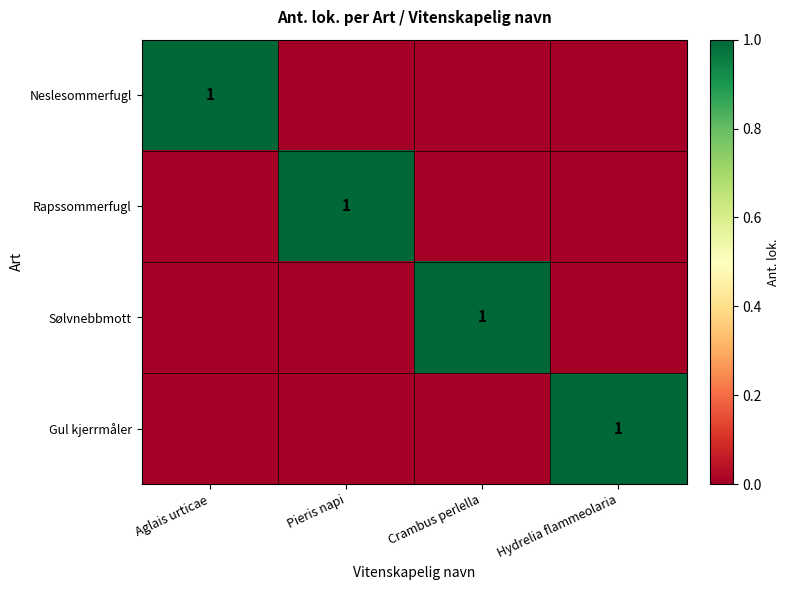

What is the difference between the maximum and minimum values in the Neslesommerfugl series?

1